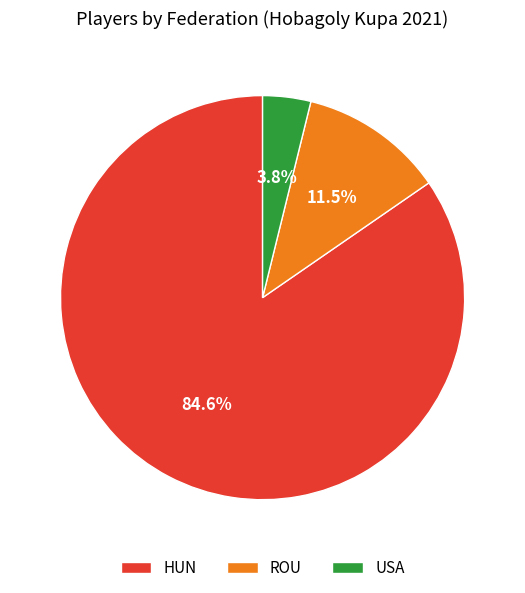

Does HUN represent more than half of the total?

Yes